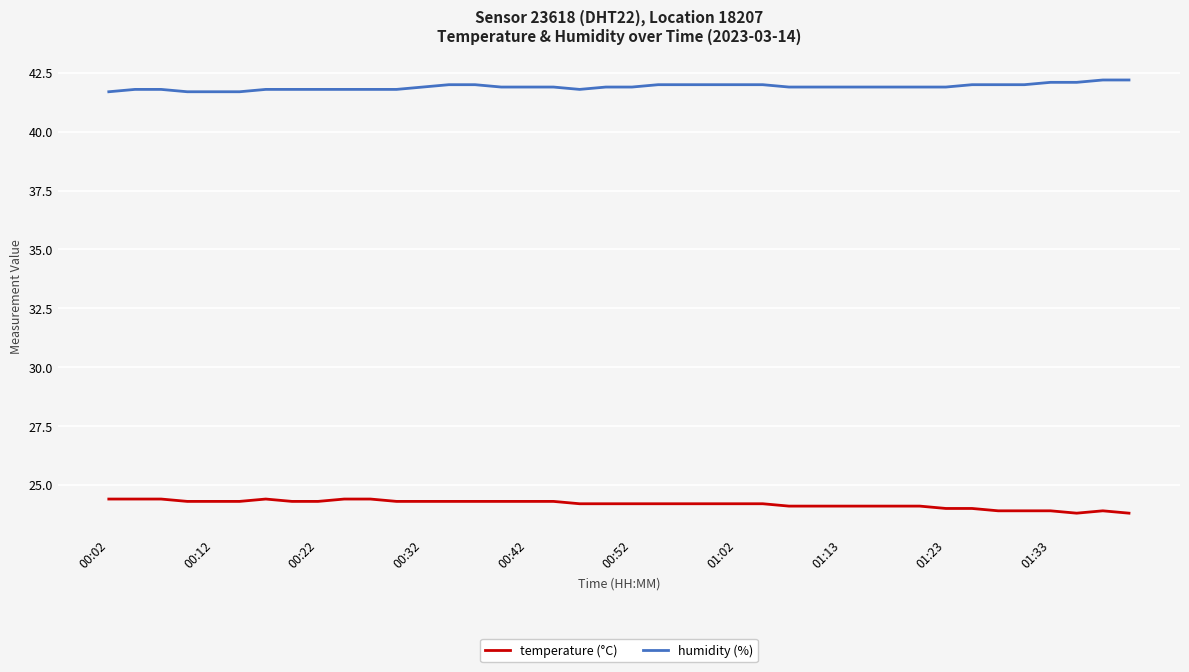

List the series in order of their peak value, lowest first.

temperature (°C), humidity (%)